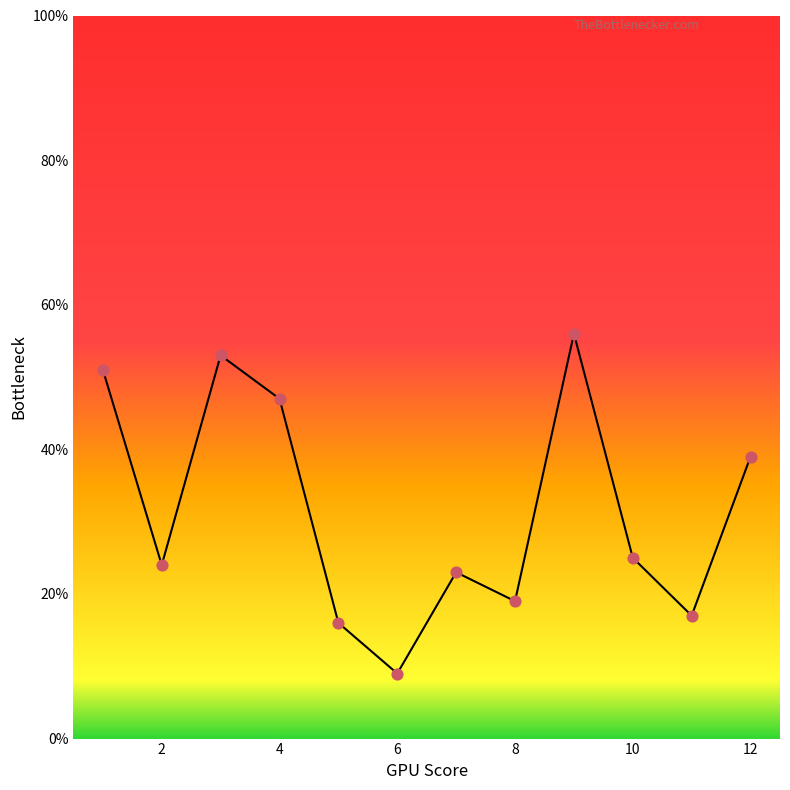

What is the smallest value displayed?

9